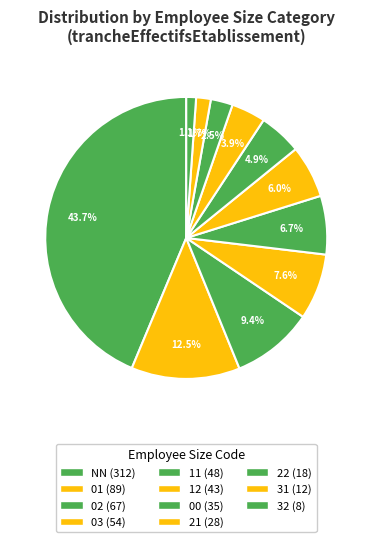

Rank the categories by value from highest to lowest.

NN, 01, 02, 03, 11, 12, 00, 21, 22, 31, 32